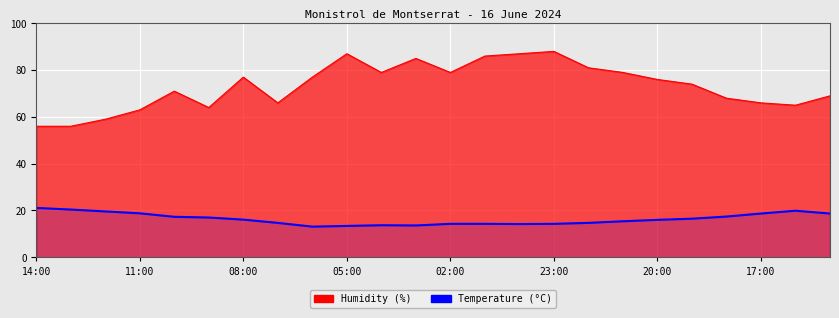

How many values exceed 16?

12